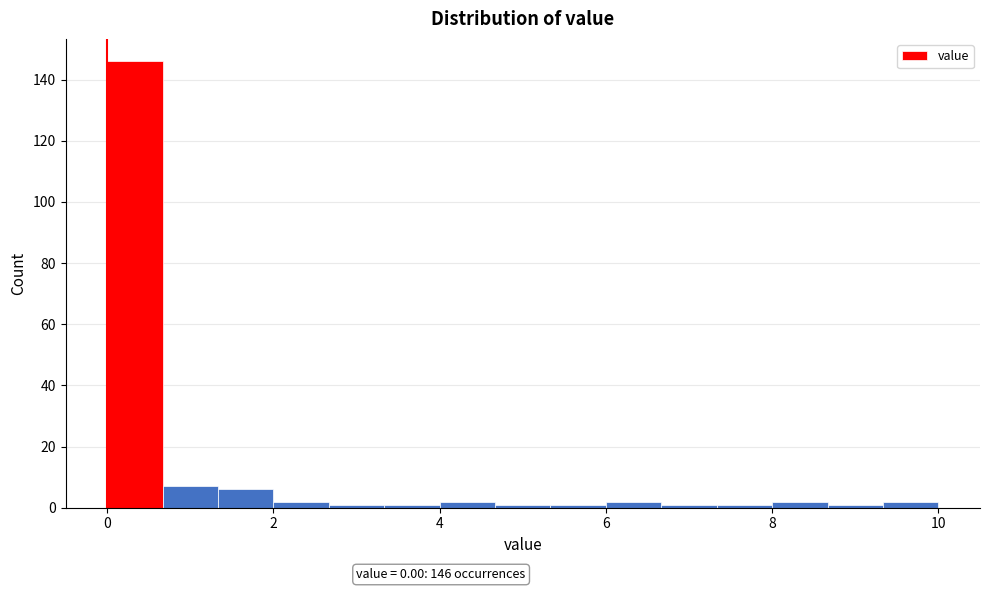

Around what value on the x-axis is the tallest bar? Give the approximate position of its centre, as read against the axis.

0.4